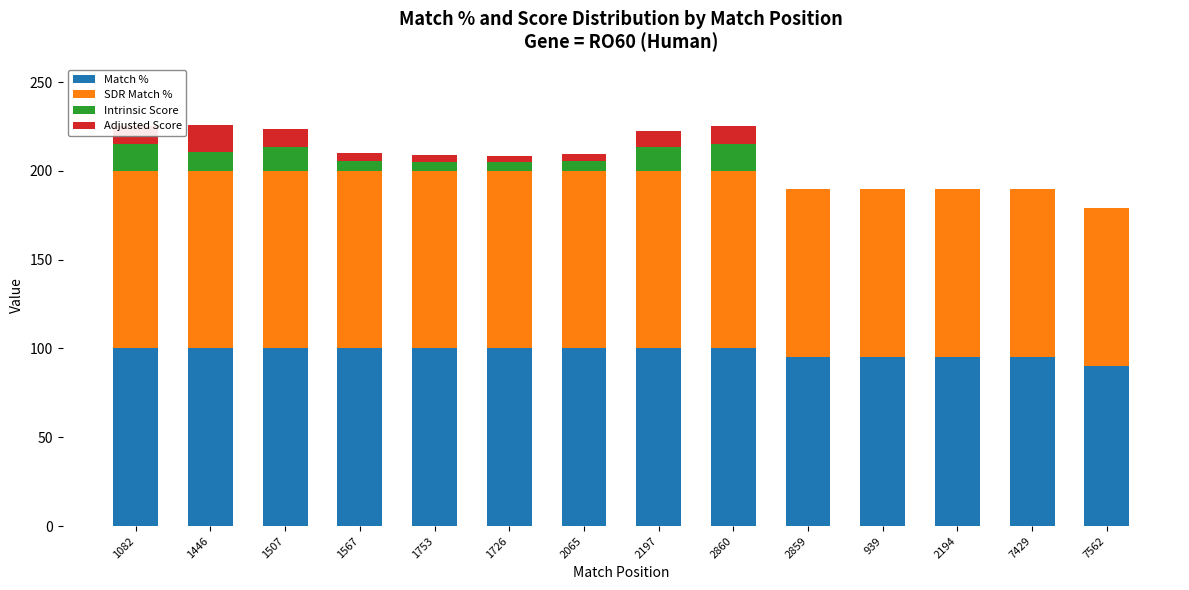

Are the bars horizontal?

No